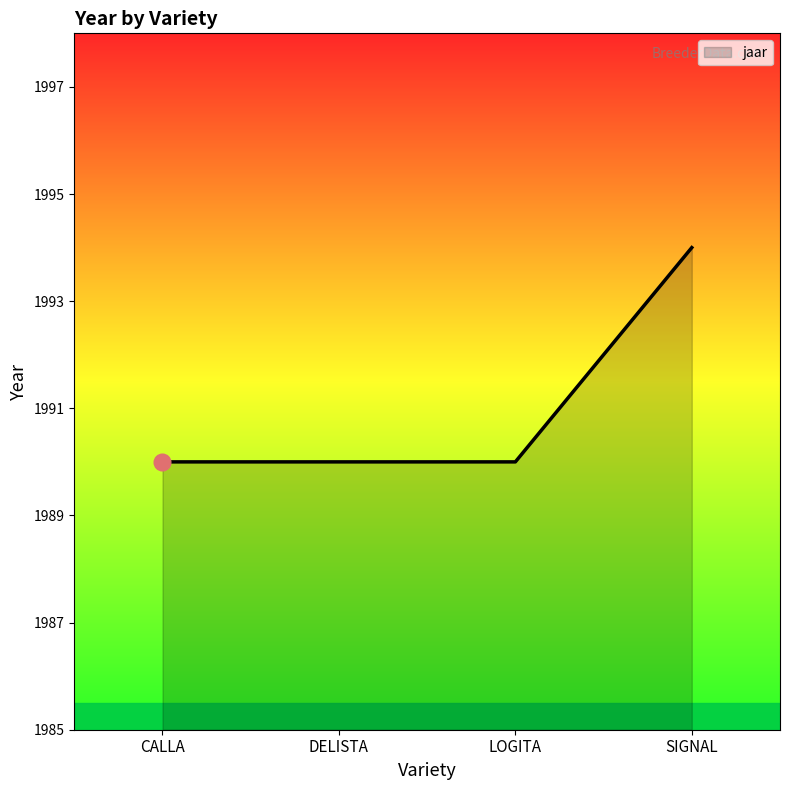

Read the value at CALLA.

1990